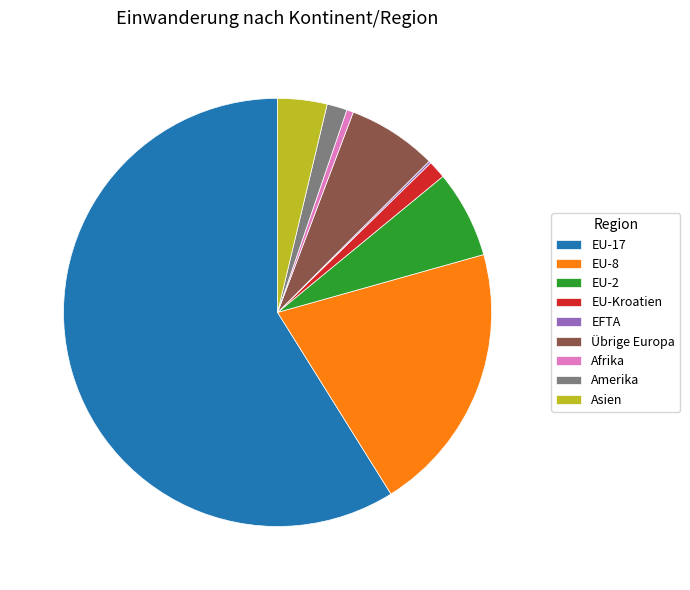

Combined, do Amerika and EU-2 account for over 50%?

No